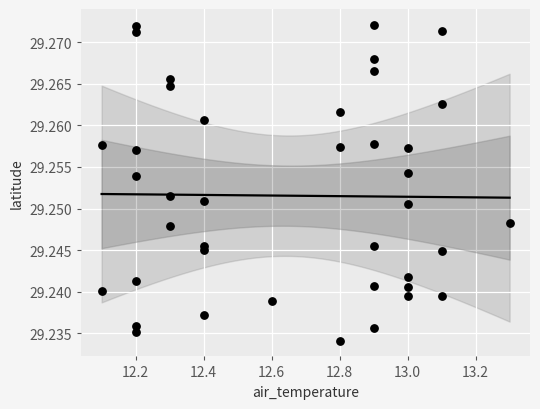

What is the range of X values (max minus min)?

1.2